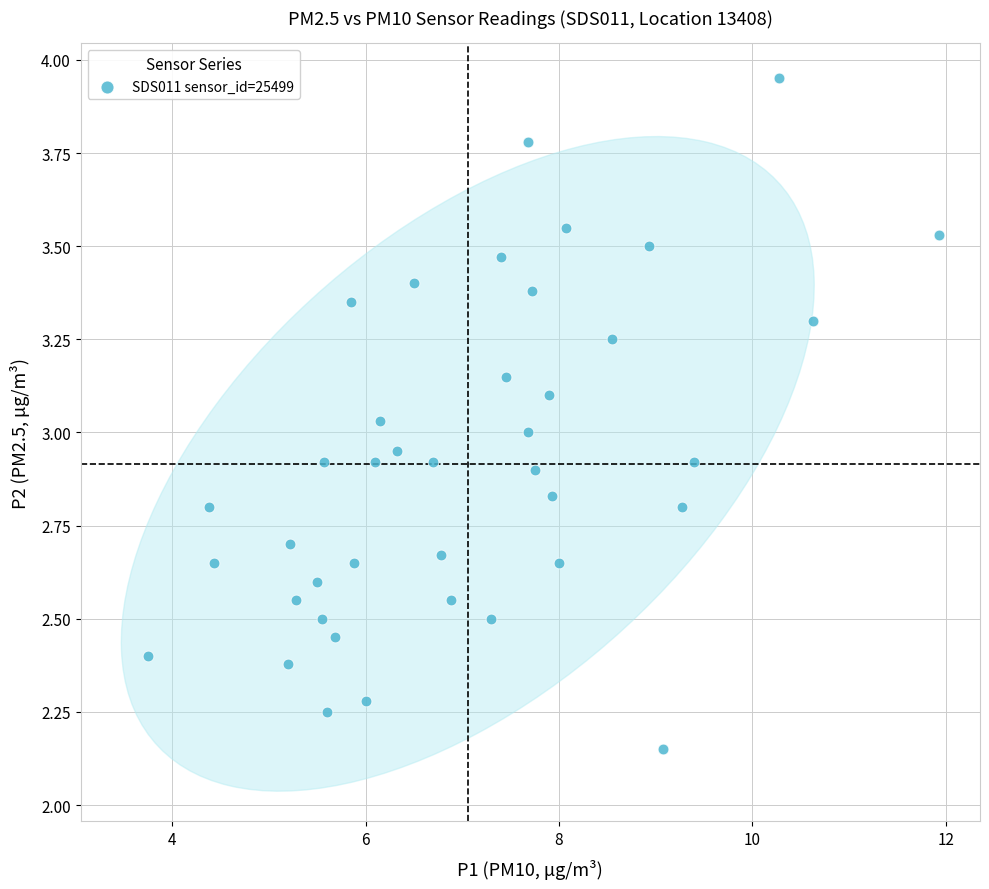

What is the range of X values (max minus min)?

8.2